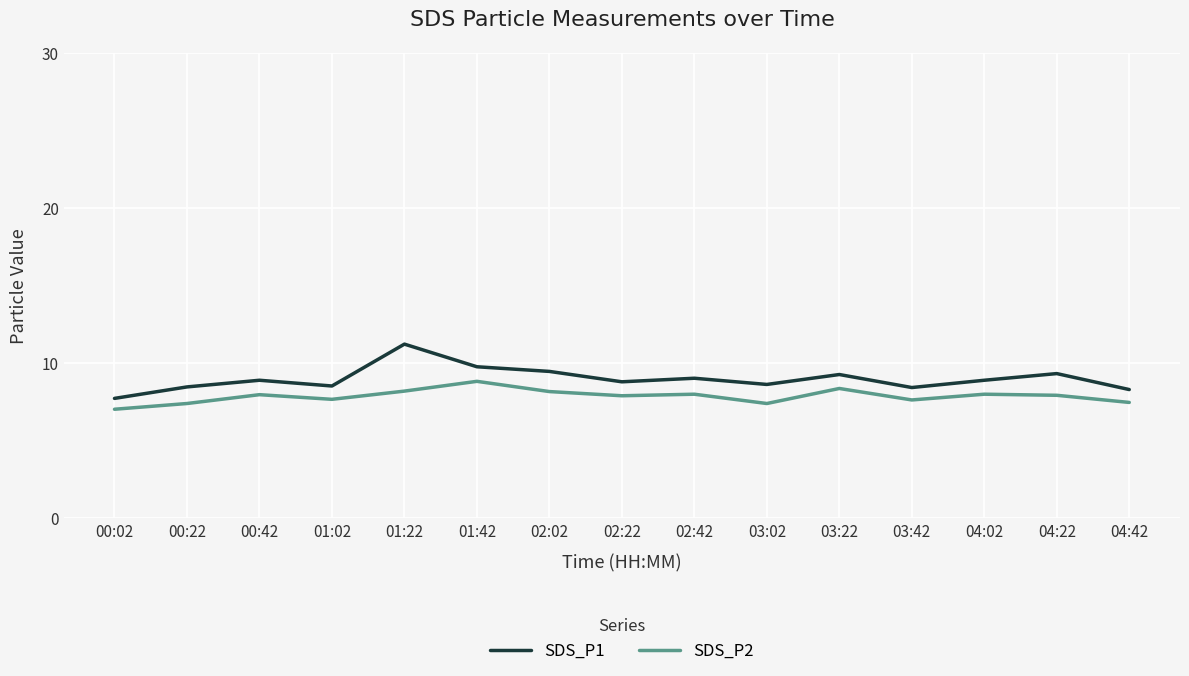

What is the spread (max minus min) of values at 02:02?

1.3